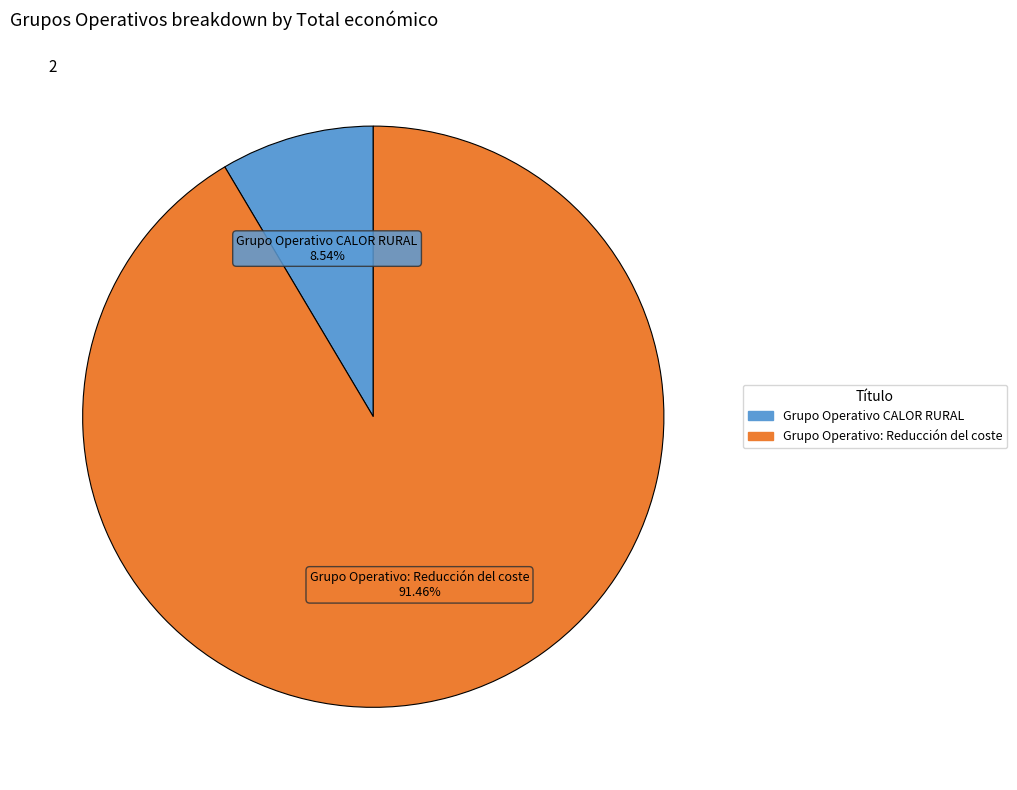

Rank the categories by value from lowest to highest.

Grupo Operativo CALOR RURAL, Grupo Operativo: Reducción del coste